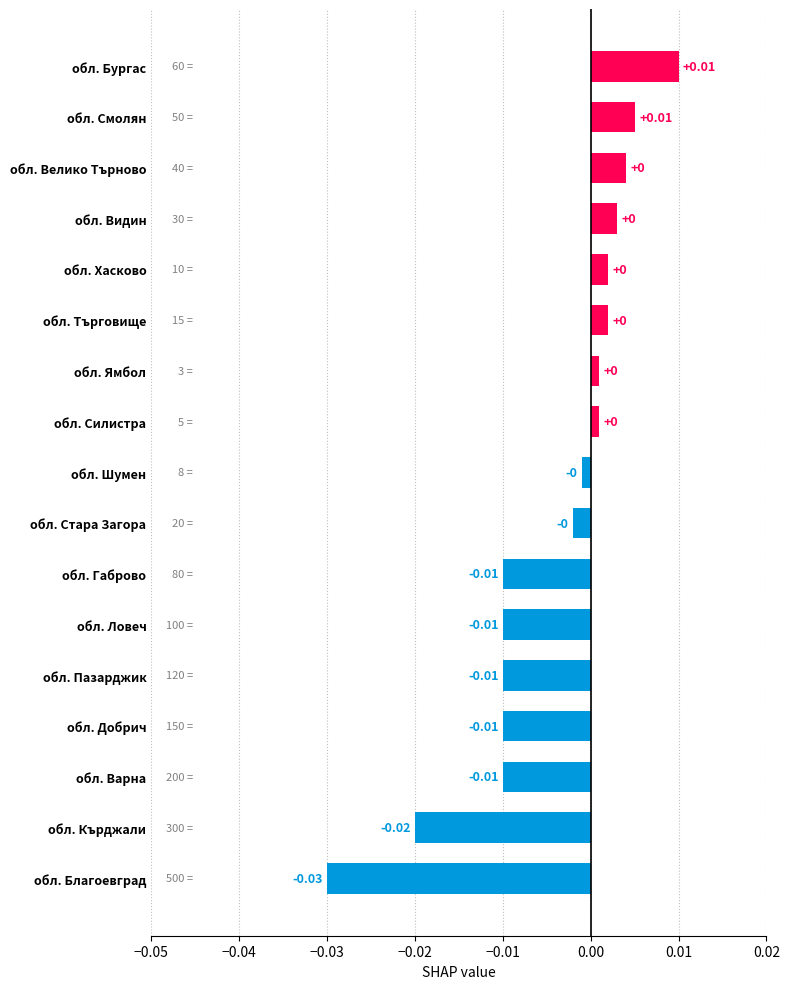

Which has a higher value, обл. Добрич or обл. Бургас?

обл. Бургас